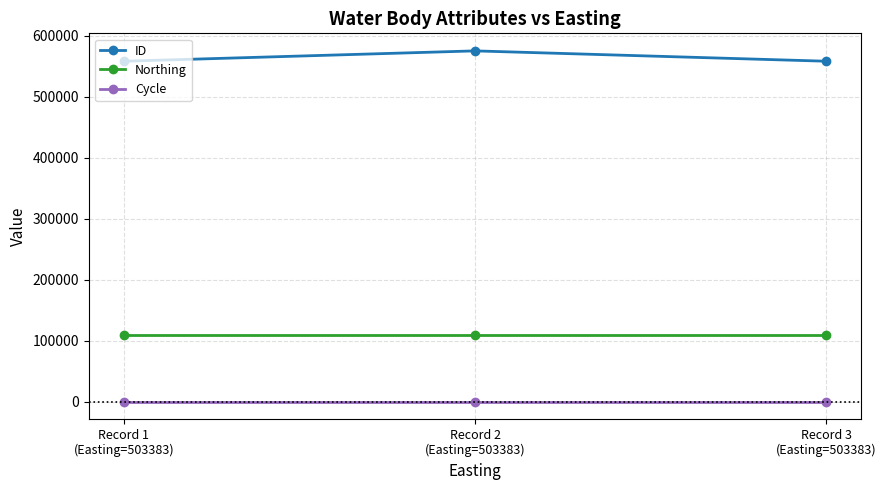

What position from the right is Record 2
(Easting=503383)?

2